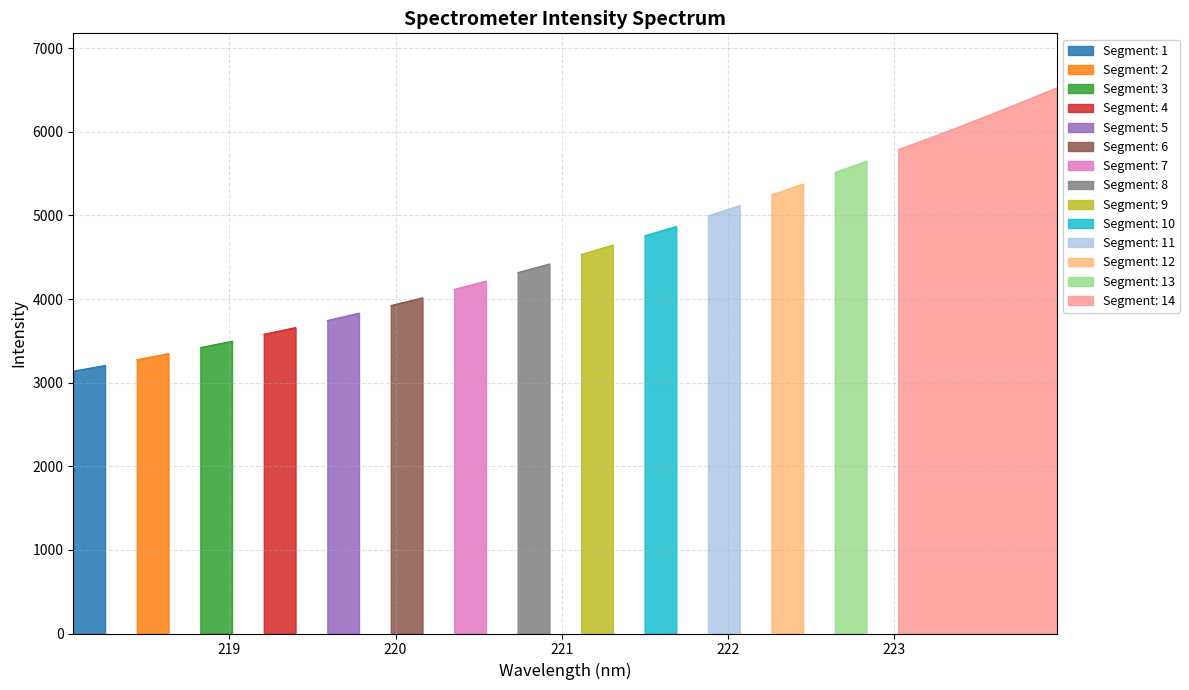

What is the difference between the values at 220.9264 and 223.0264?

1367.9